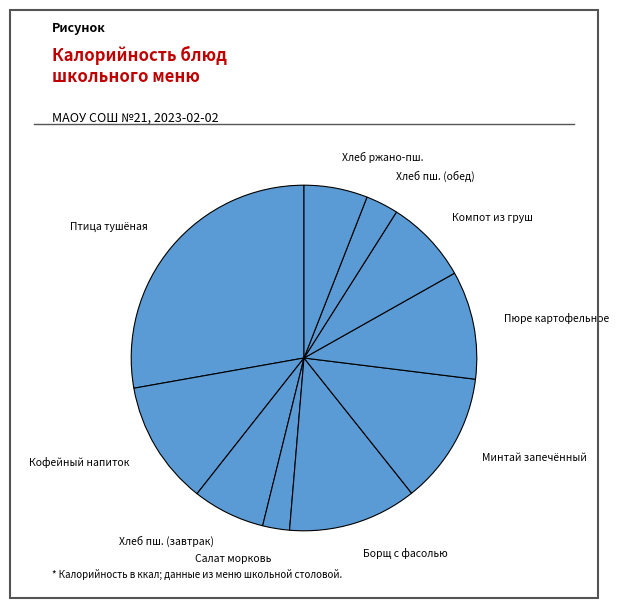

The Хлеб пш. (завтрак) slice represents 7% of the pie. True or false?

True